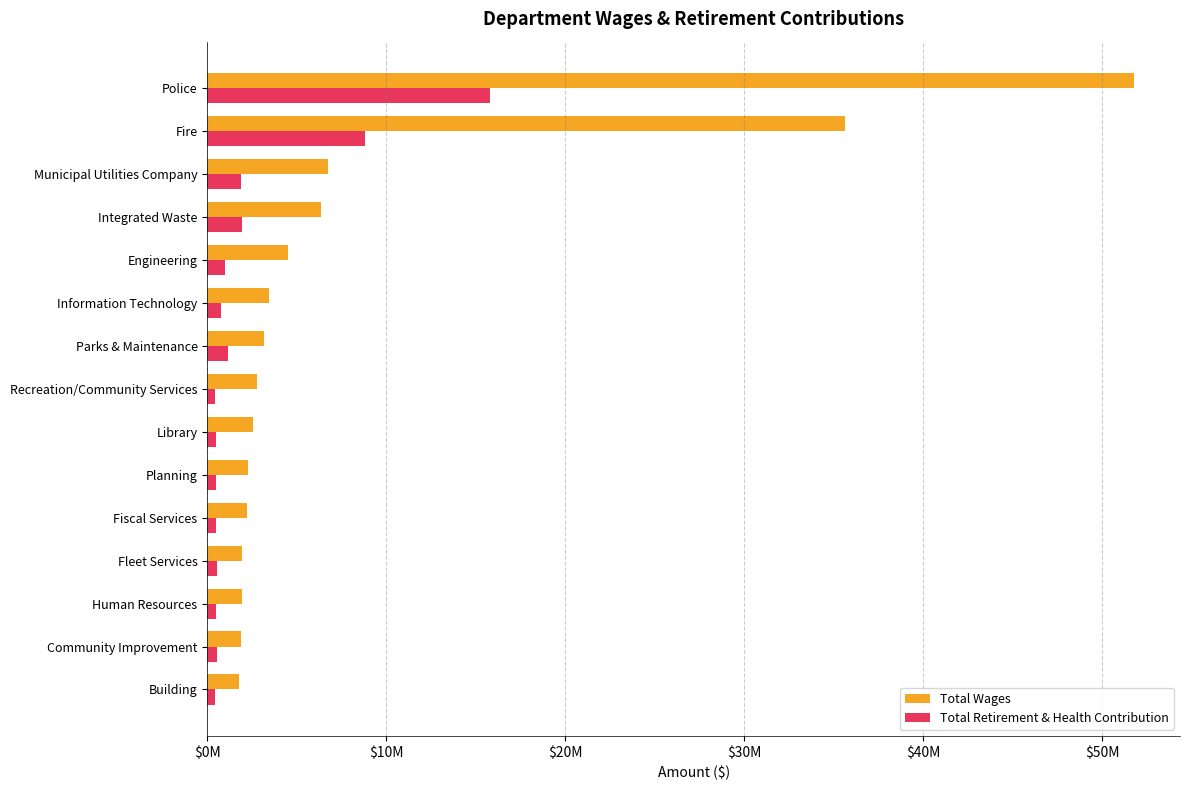

Reading left to right, transcribe all the data shown in this chart.

Total Wages: 51771678	35643461	6744777	6331904	4536503	3429778	3161407	2762030	2548555	2253328	2201613	1943512	1938911	1903203	1796726
Total Retirement & Health Contribution: 15813328	8838706	1874815	1921117	1018467	788243	1145040	454059	497277	511466	503763	569569	463713	544100	456383